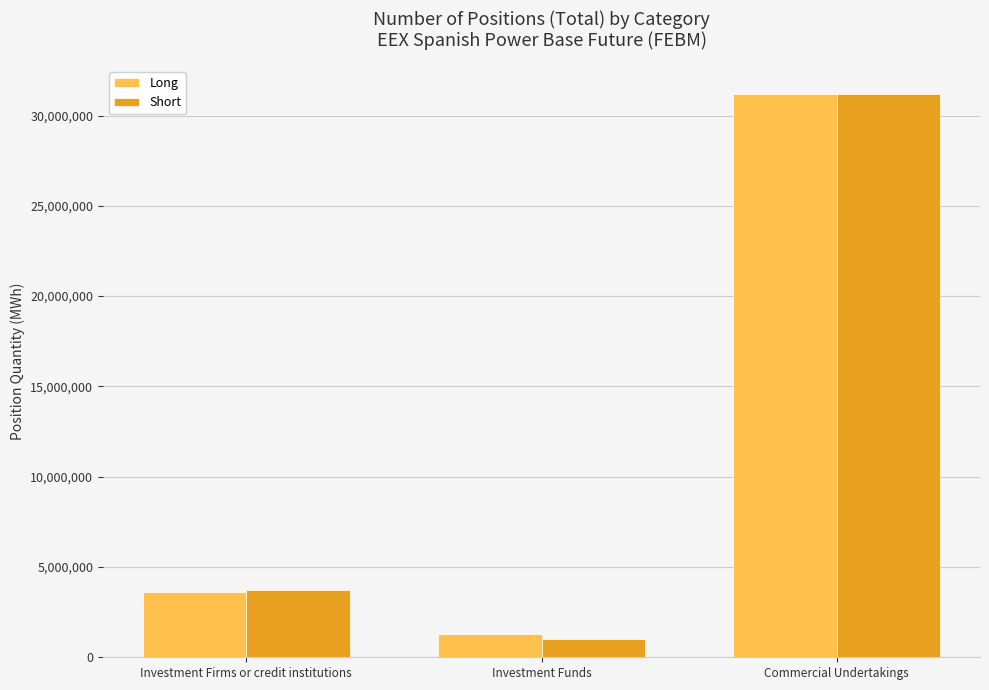

How many bars are there in total?

6